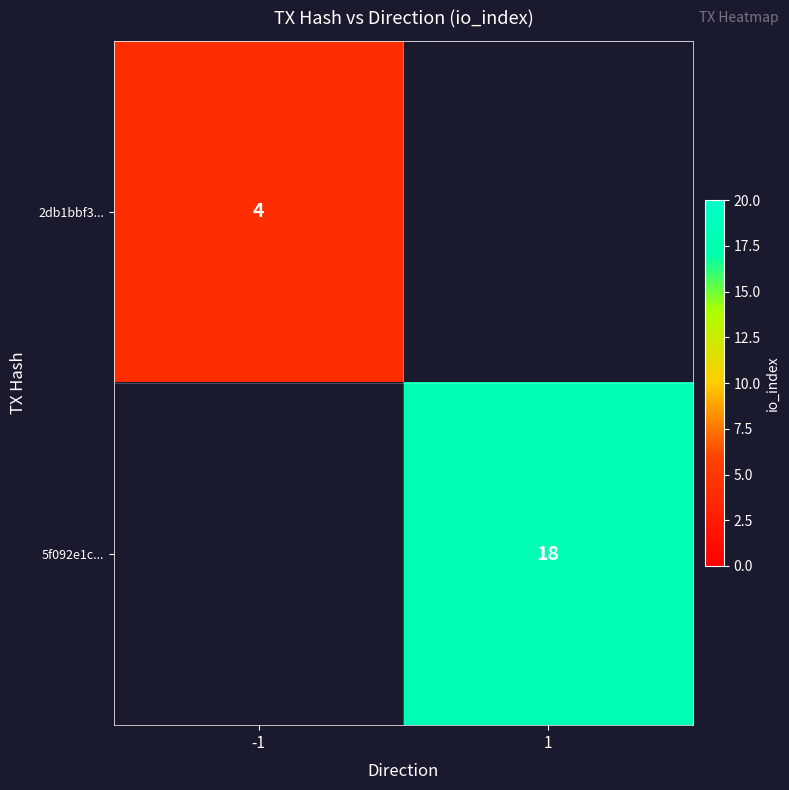

Is the value of 2db1bbf3... at -1 greater than the value of 5f092e1c... at 1?

No